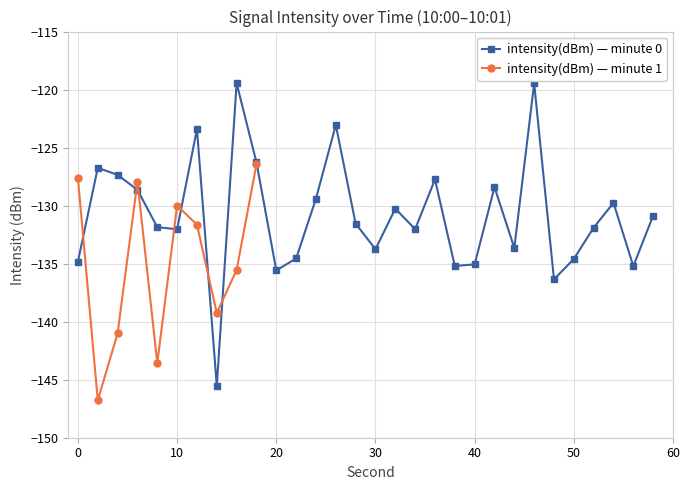

The chart shows a value of -189.1 at 8. True or false?

False